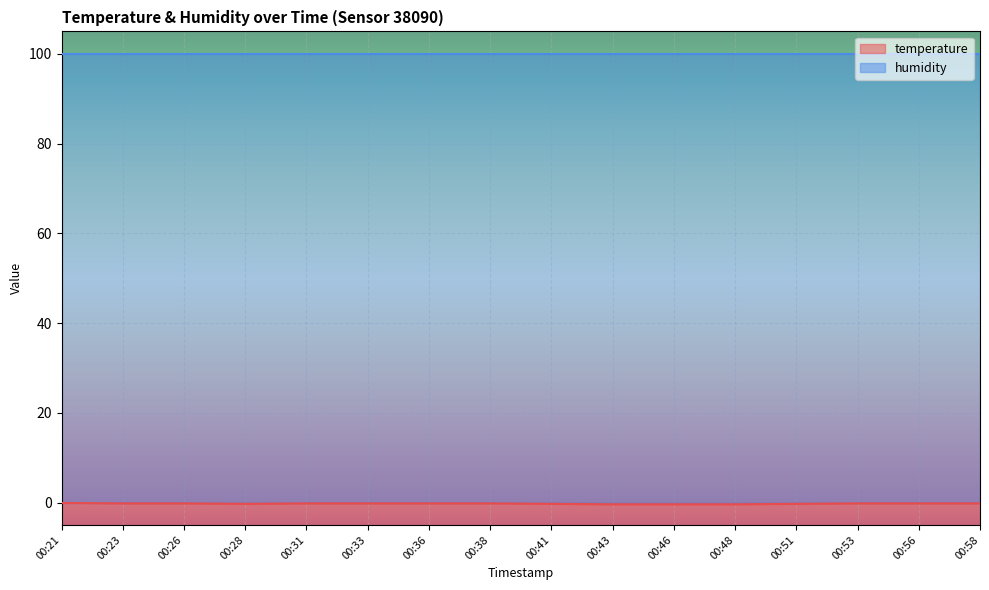

True or false: there are more than 2 points higher than both neighbors.

False